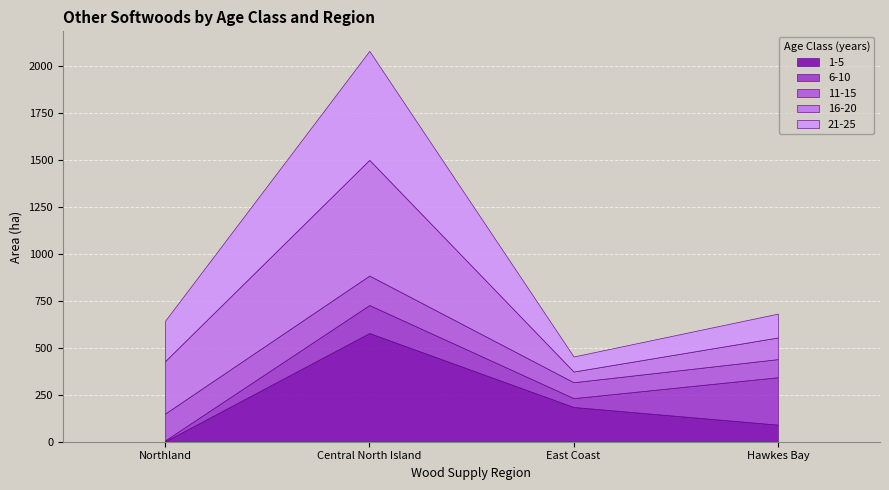

Where do 6-10 and 11-15 first cross each other?

East Coast and Hawkes Bay